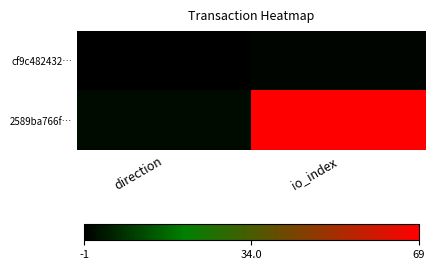

Reading left to right, list all the values displayed in this chart.

cf9c482432…: direction=-1	io_index=0
2589ba766f…: direction=1	io_index=69